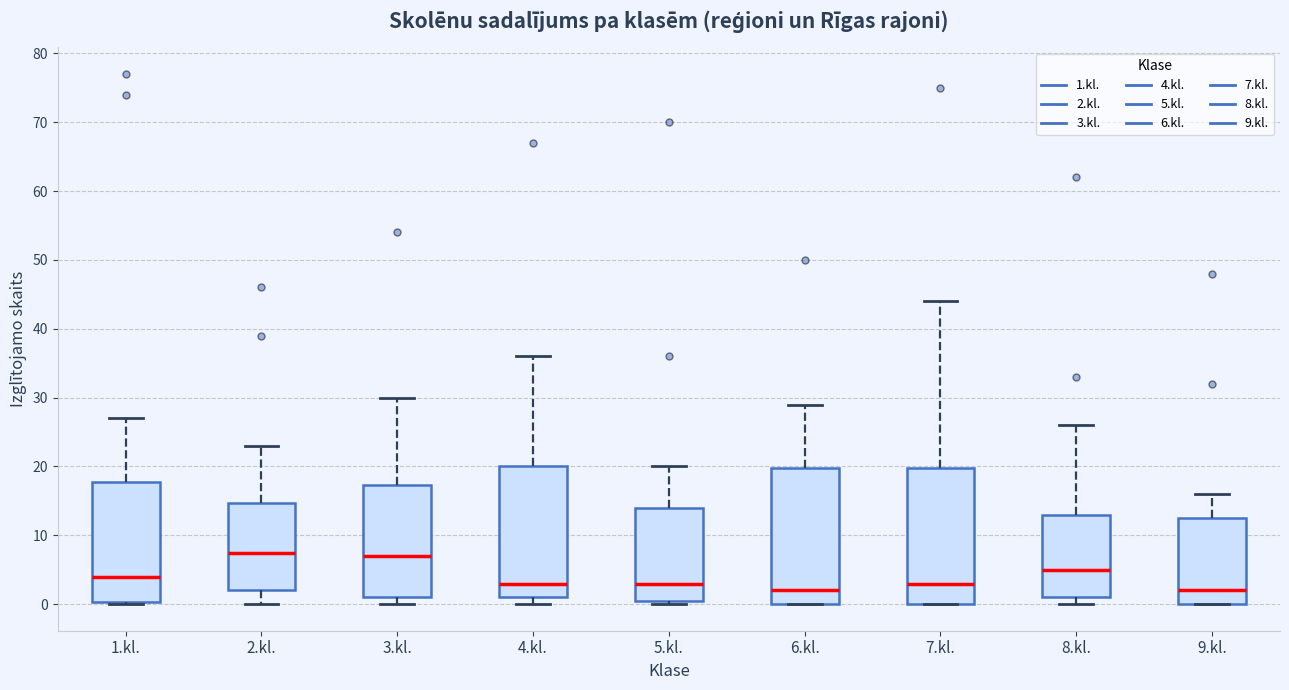

Reading left to right, transcribe this box plot: for each box, give where its median line is, the range the box spans, and where its two whiskers end, as read against the y-axis. The values are not printed on the chart, so give them approximately, as read against the axis.

1.kl.: median 4, box 0 to 18, whiskers 0 to 27
2.kl.: median 8, box 2 to 15, whiskers 0 to 23
3.kl.: median 7, box 1 to 17, whiskers 0 to 30
4.kl.: median 3, box 1 to 20, whiskers 0 to 36
5.kl.: median 3, box 1 to 14, whiskers 0 to 20
6.kl.: median 2, box 0 to 20, whiskers 0 to 29
7.kl.: median 3, box 0 to 20, whiskers 0 to 44
8.kl.: median 5, box 1 to 13, whiskers 0 to 26
9.kl.: median 2, box 0 to 13, whiskers 0 to 16